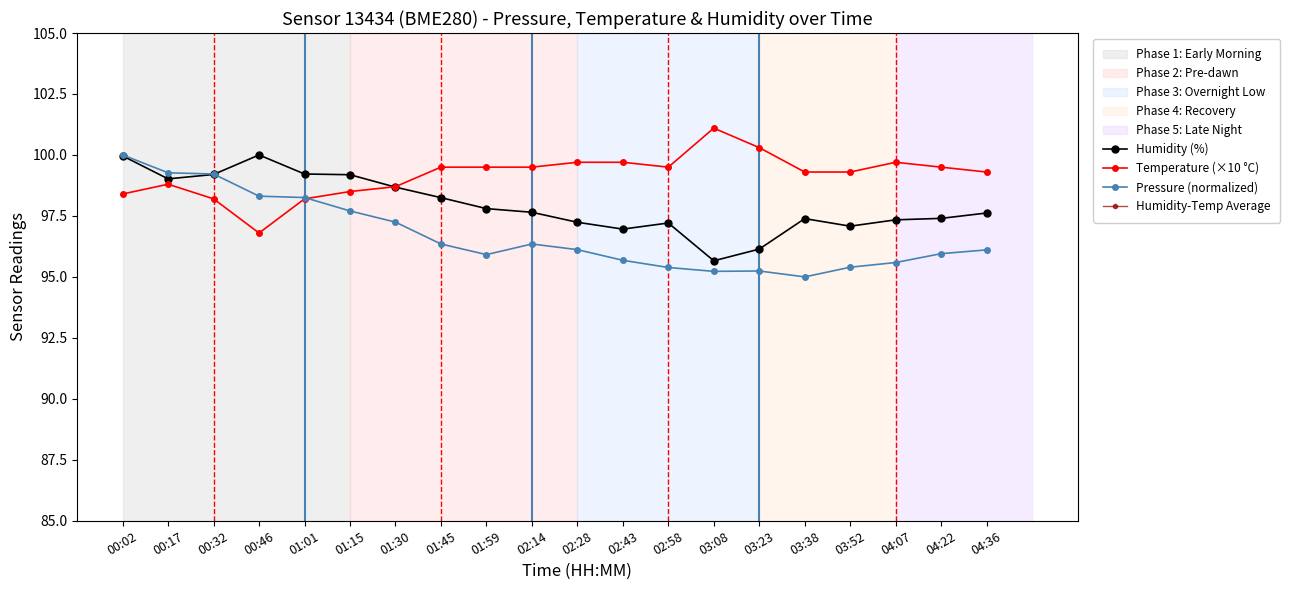

In Humidity (%), how many points are lower than both neighbors (excluding endpoints)?

4